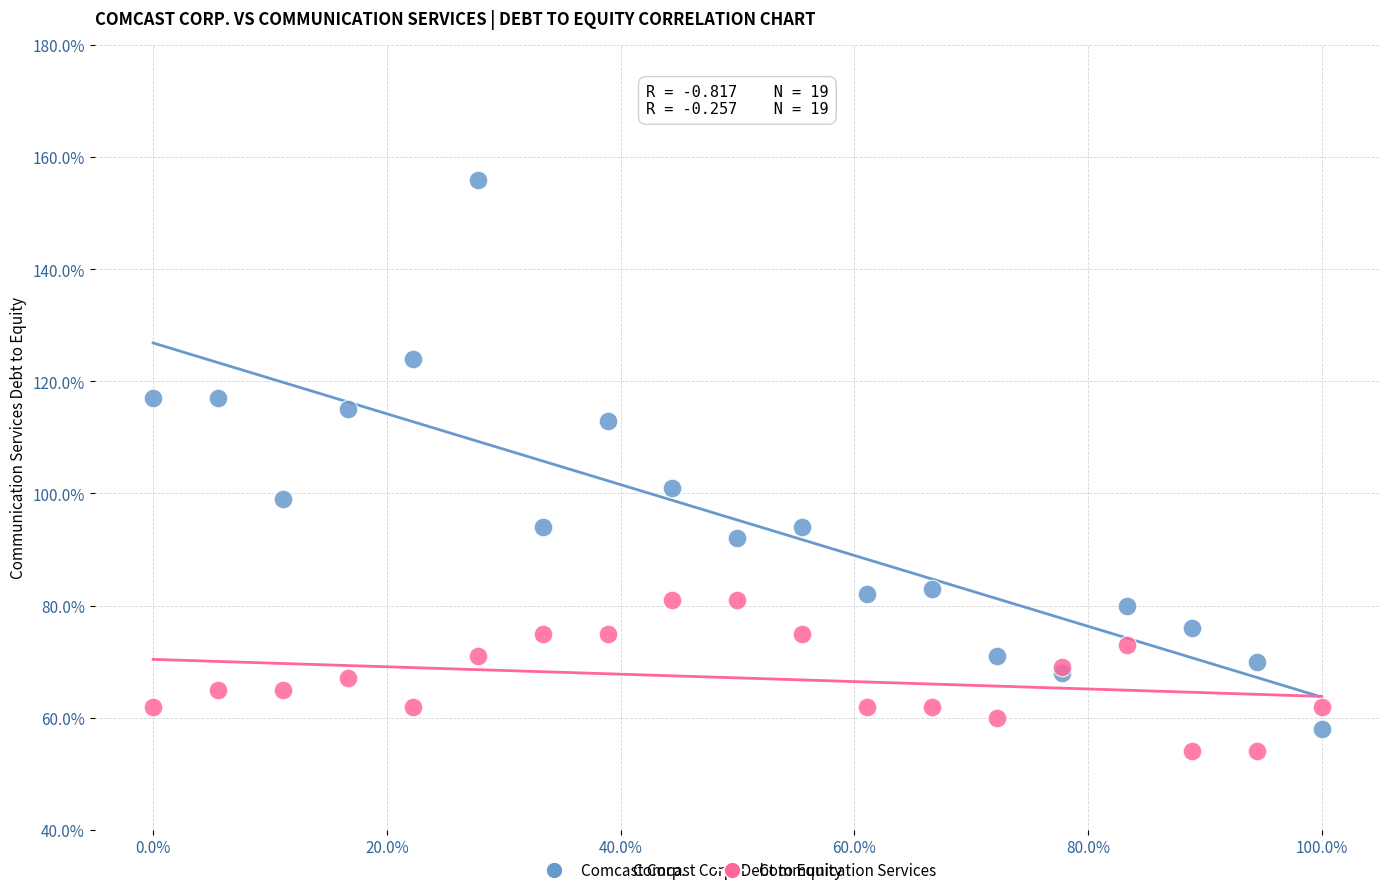

What are all the series names shown in the legend?

Comcast Corp., Communication Services